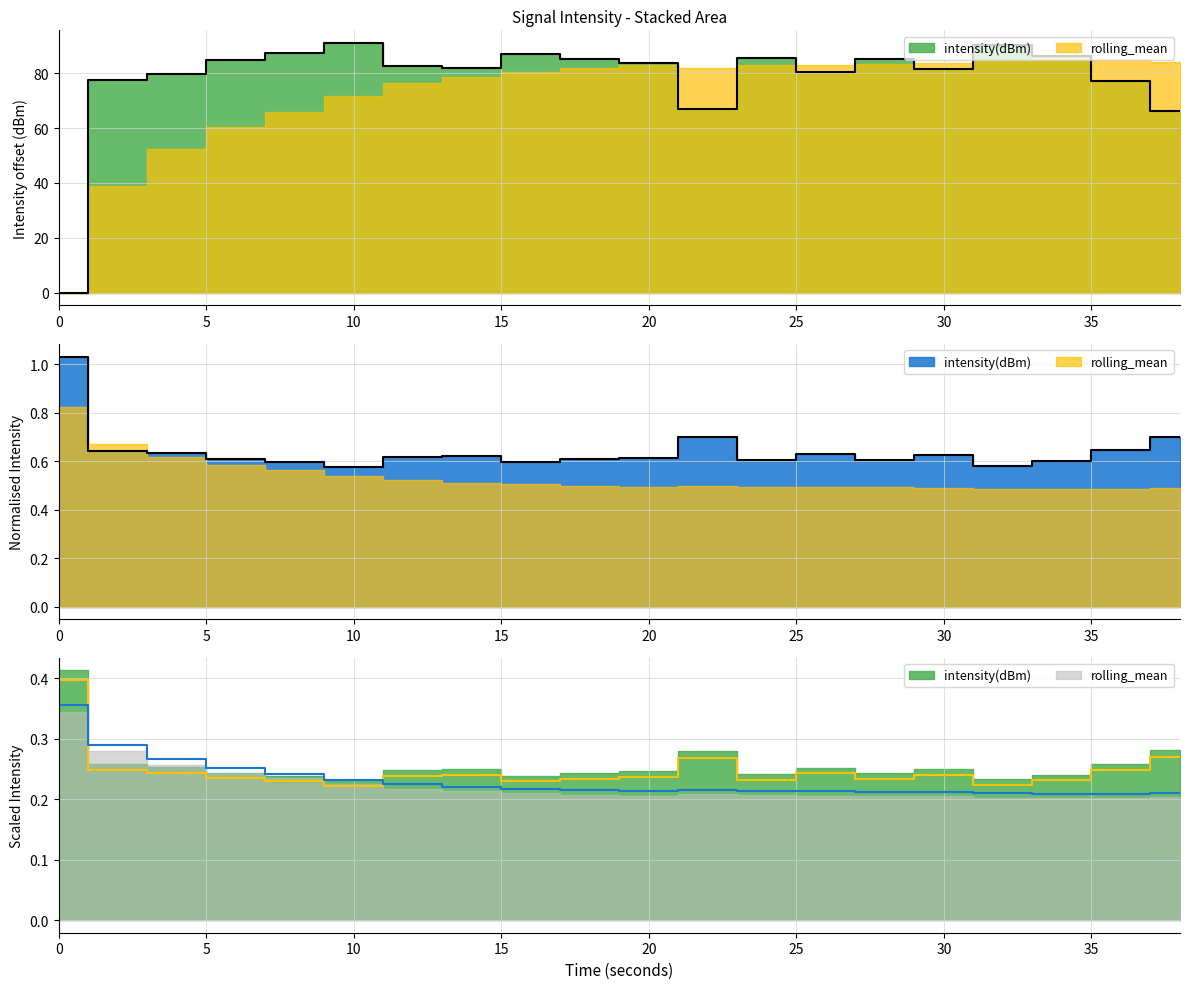

What are all the series names shown in the legend?

intensity(dBm), rolling_mean